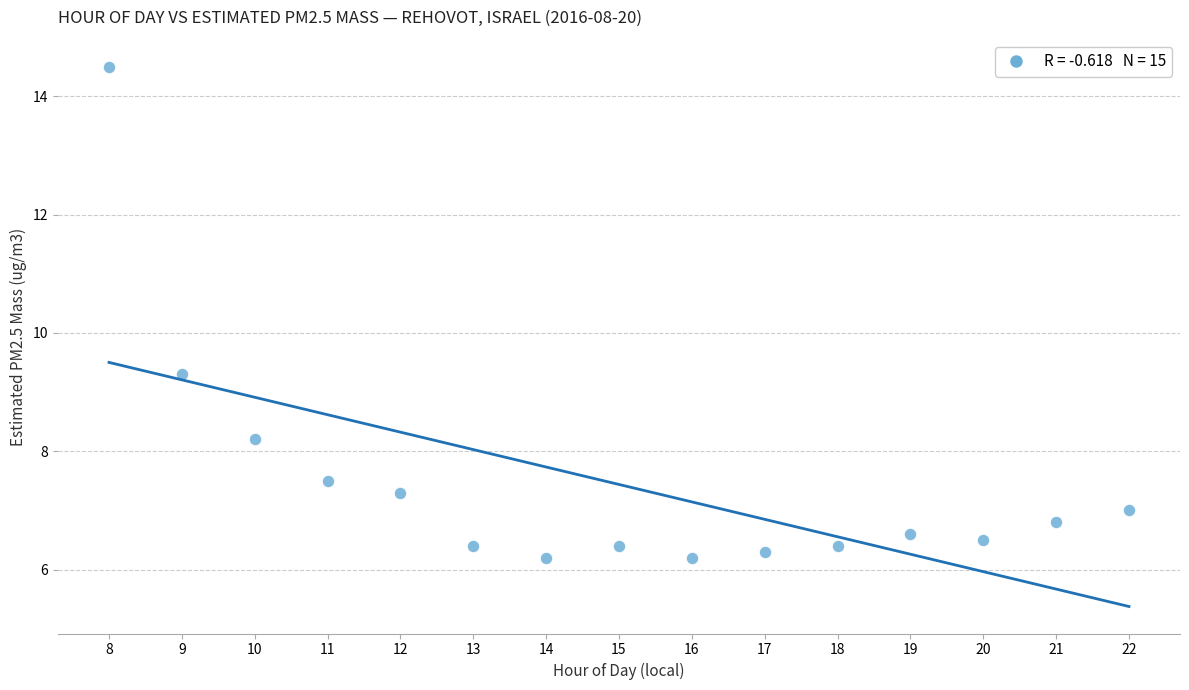

What is the range of Y values (max minus min)?

8.3